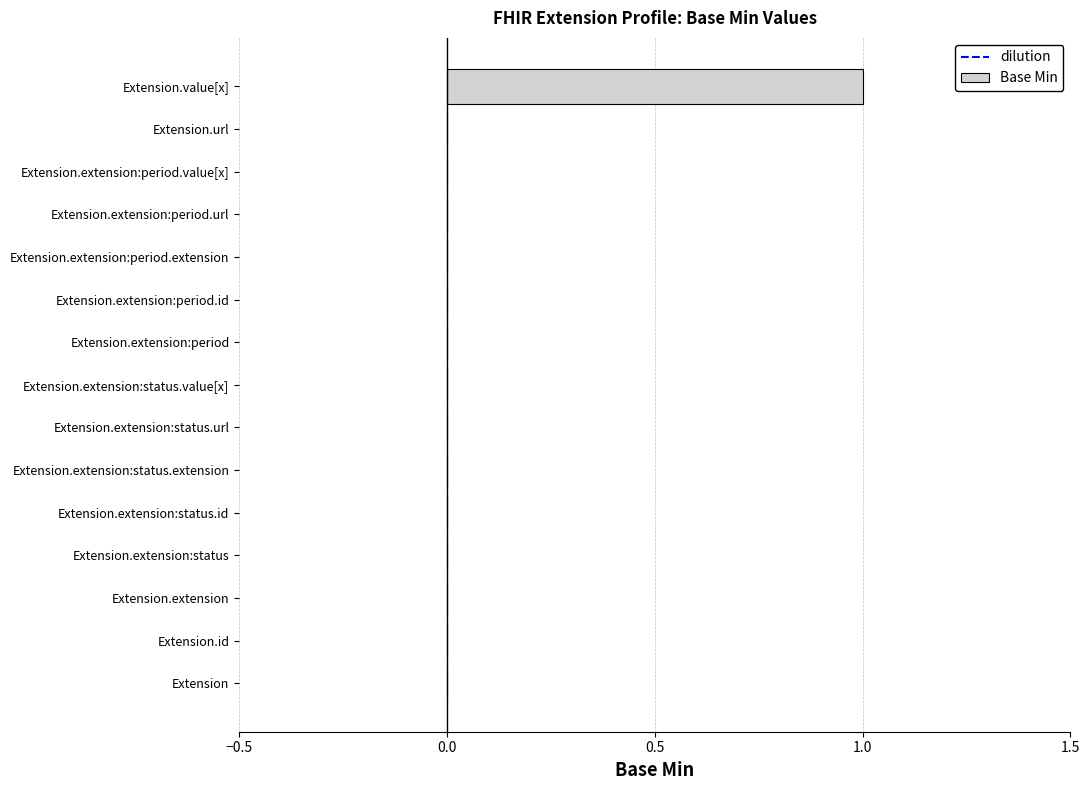

How many values are between 0 and 1?

15